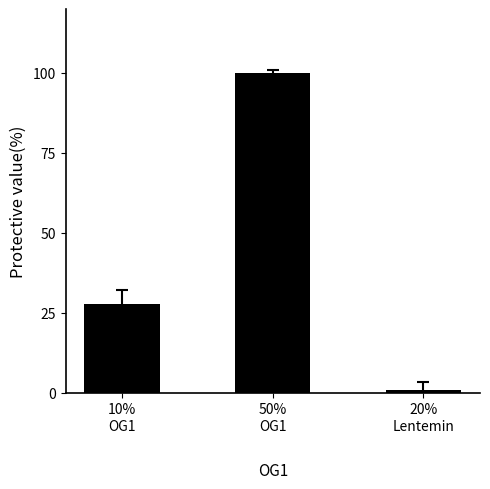

What is the minimum value shown in the chart?

1.0